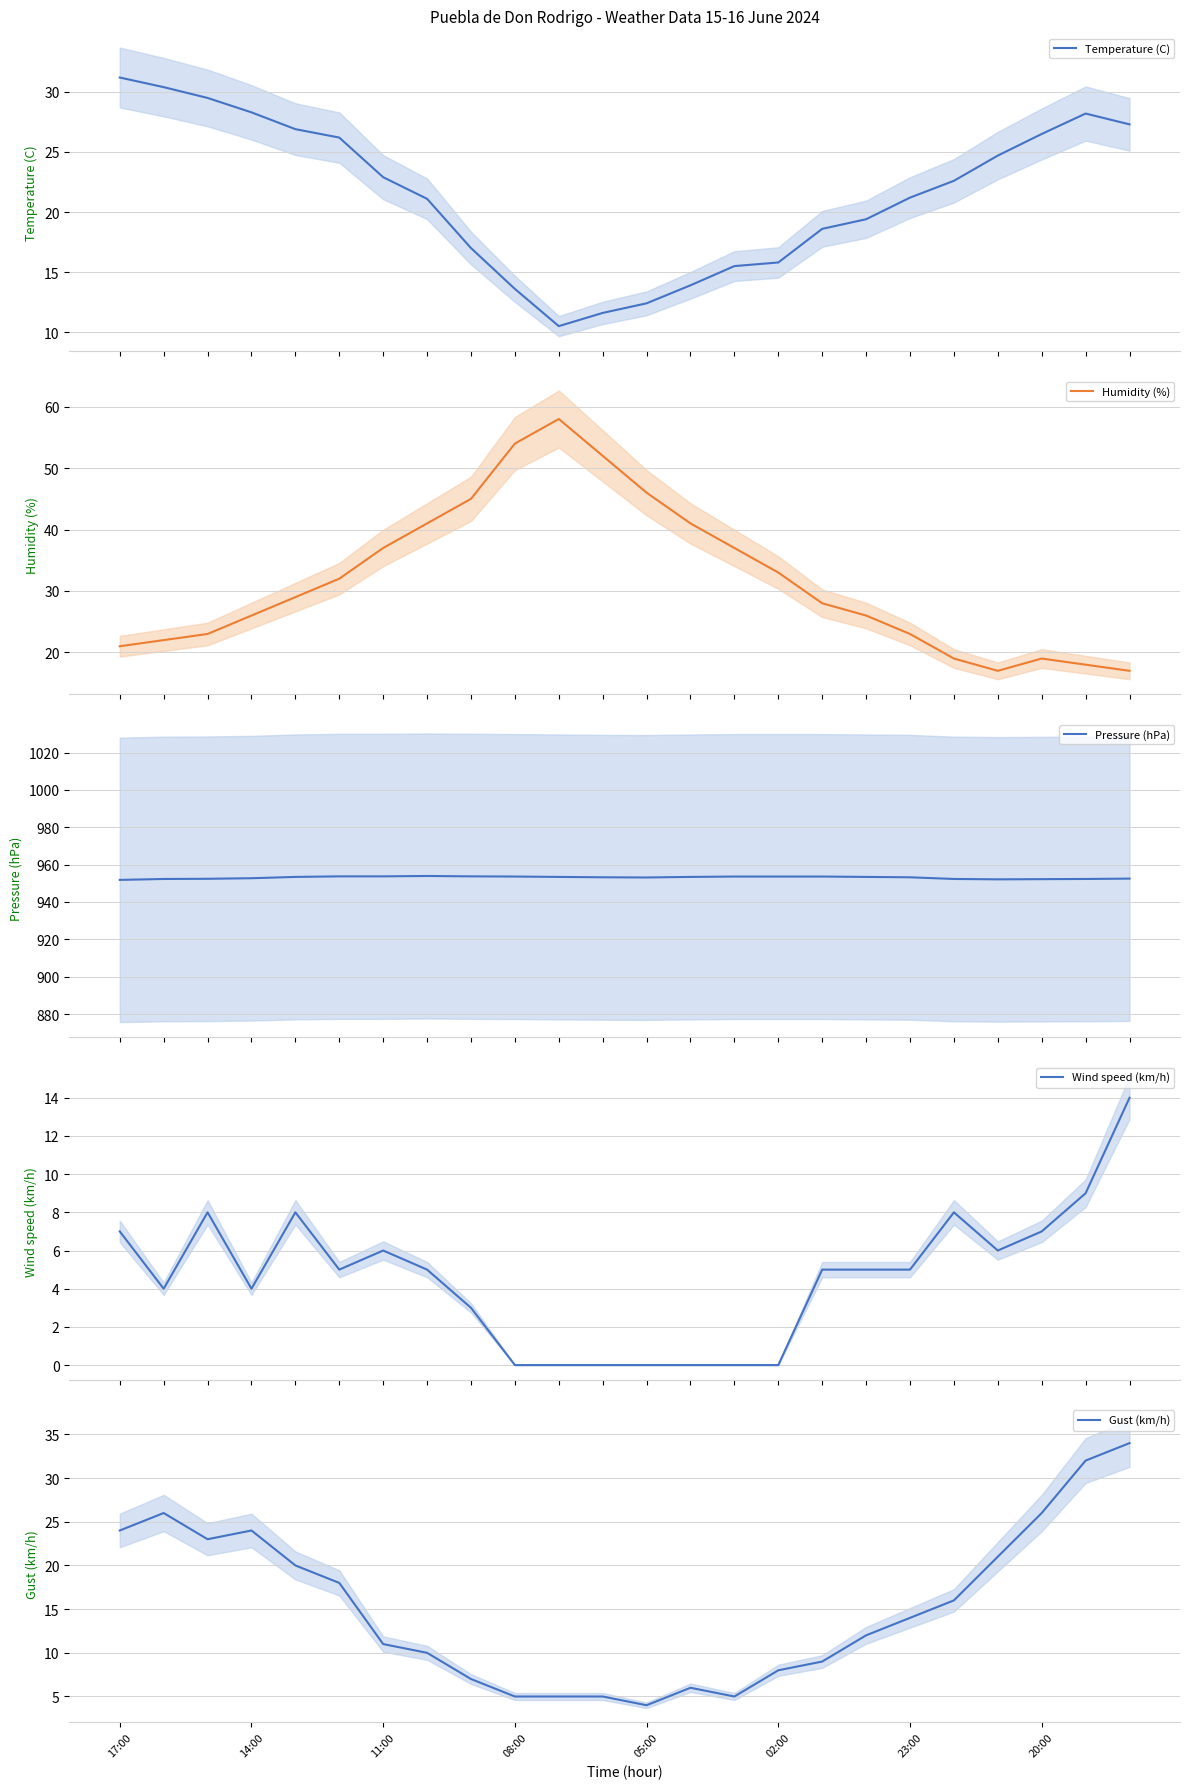

What is the highest value of the Temperature (C) series?

31.2